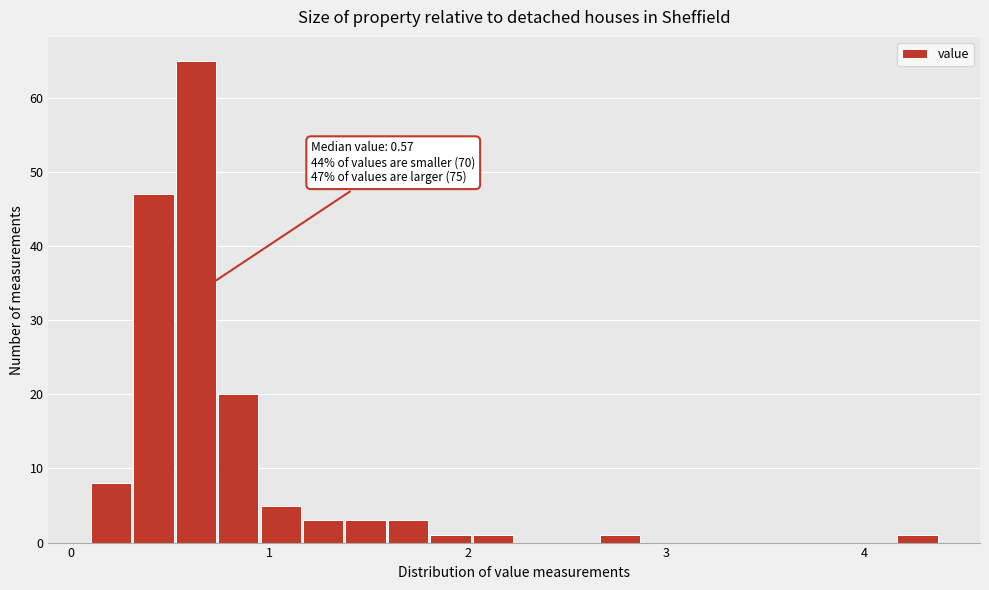

Around what value on the x-axis is the tallest bar? Give the approximate position of its centre, as read against the axis.

0.6